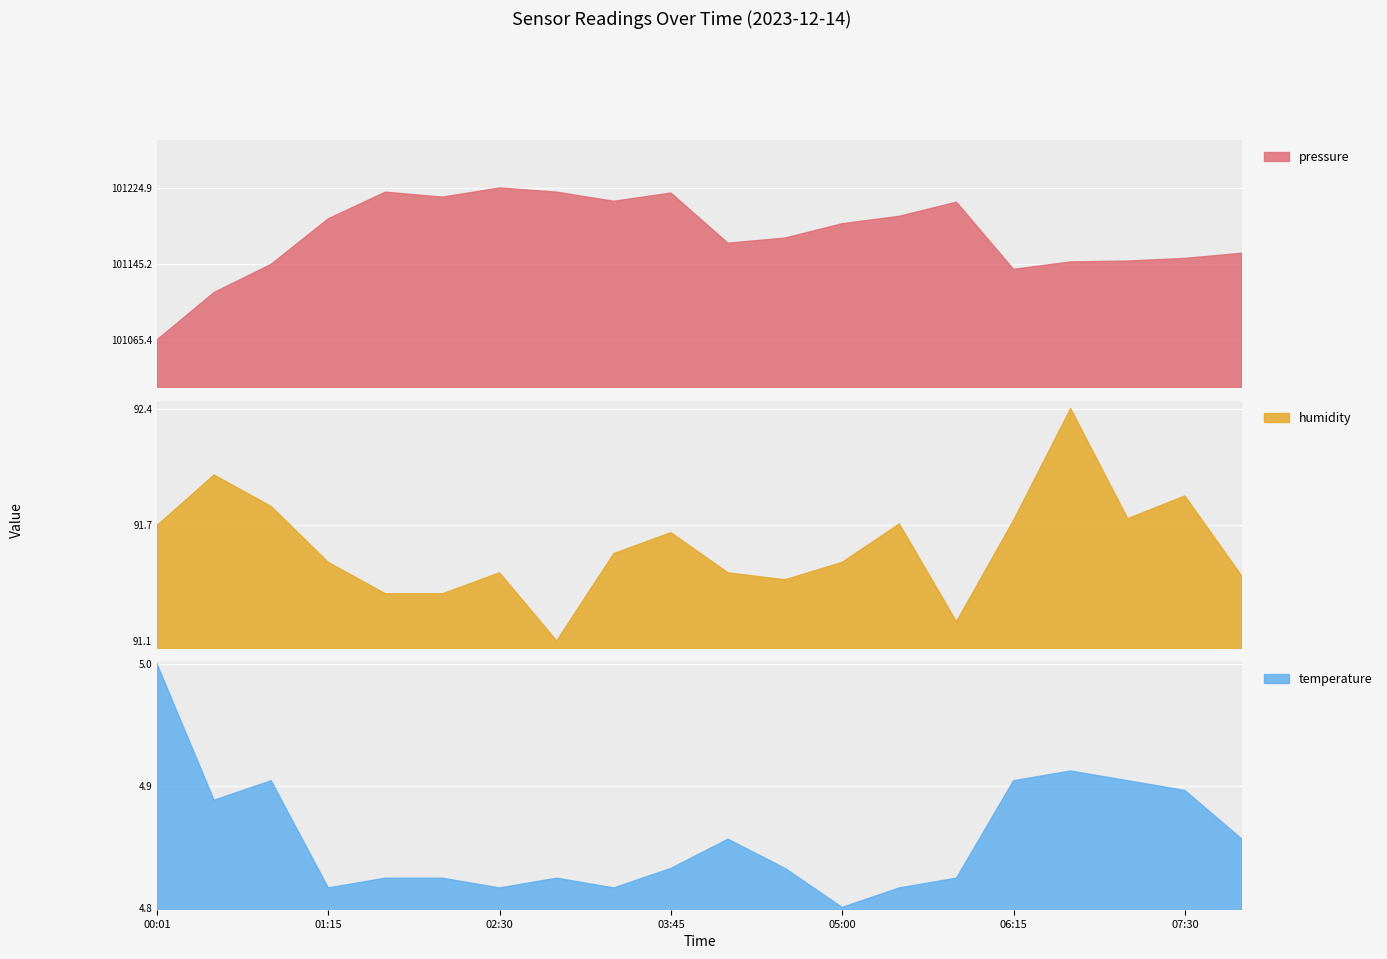

What is the minimum value for pressure?

101065.4